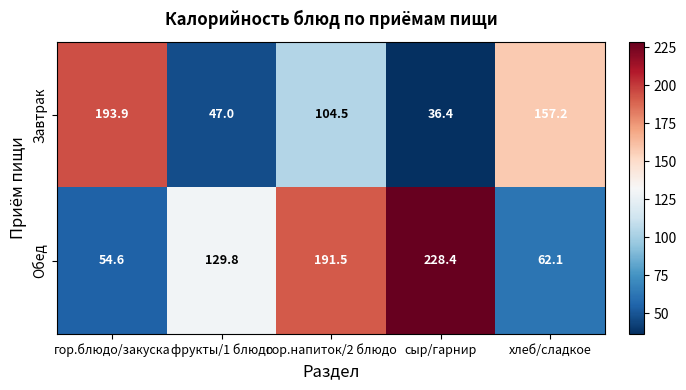

At which category is the sum across all series the highest?

гор.напиток/2 блюдо